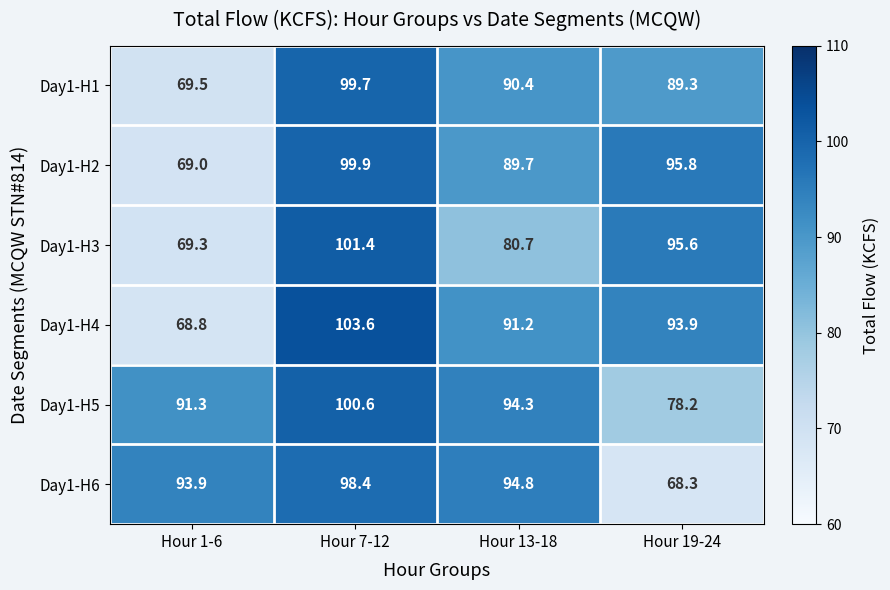

Where does the Day1-H6 series first go above 94?

Hour 7-12